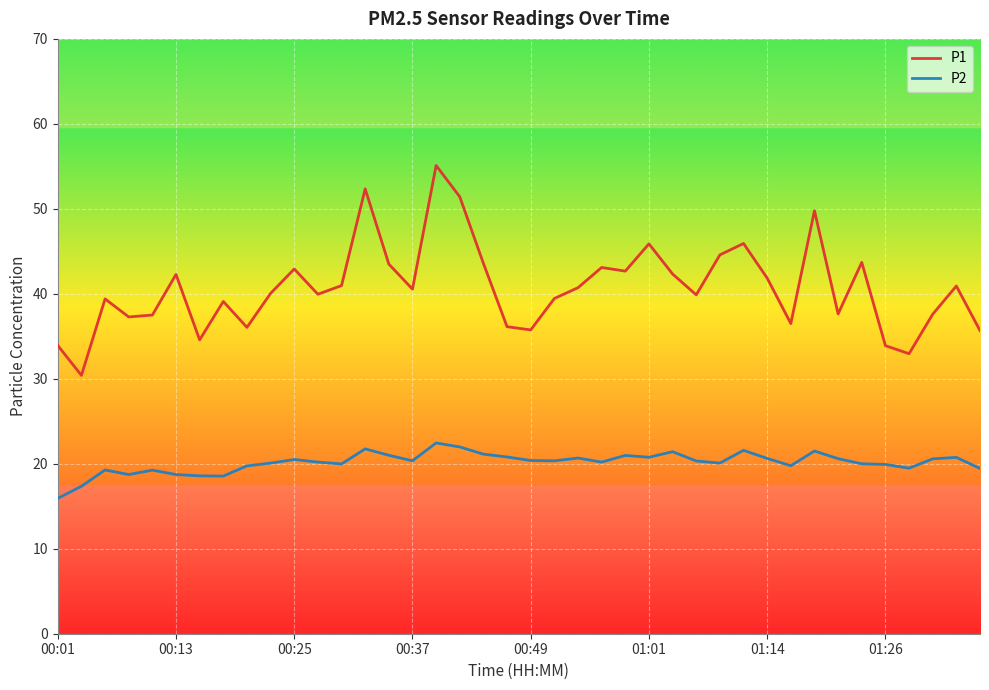

What is the sum of all P2 values?

805.8